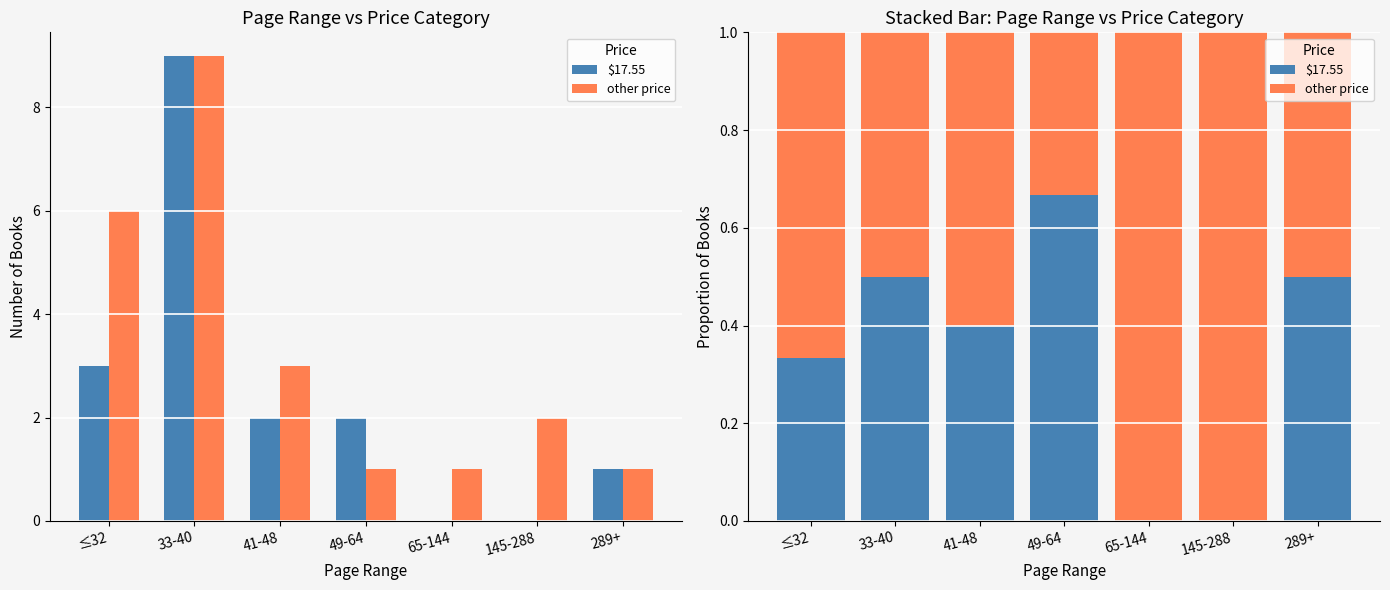

How many bars are there in each group?

2